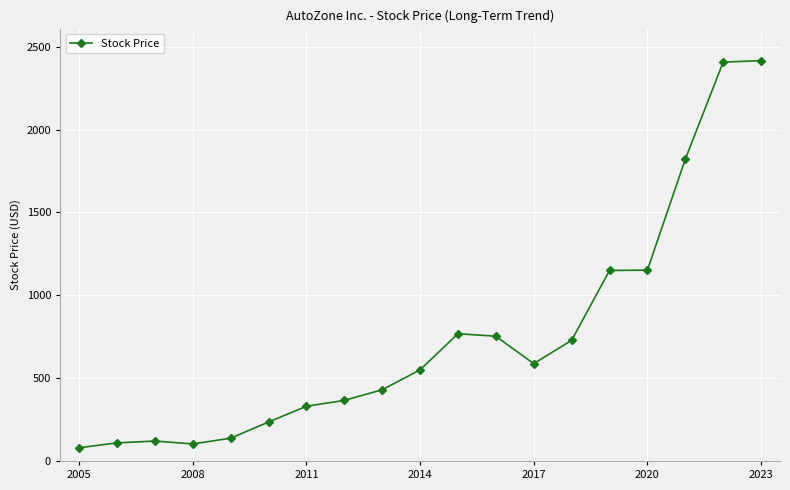

What is the smallest value displayed?

79.5